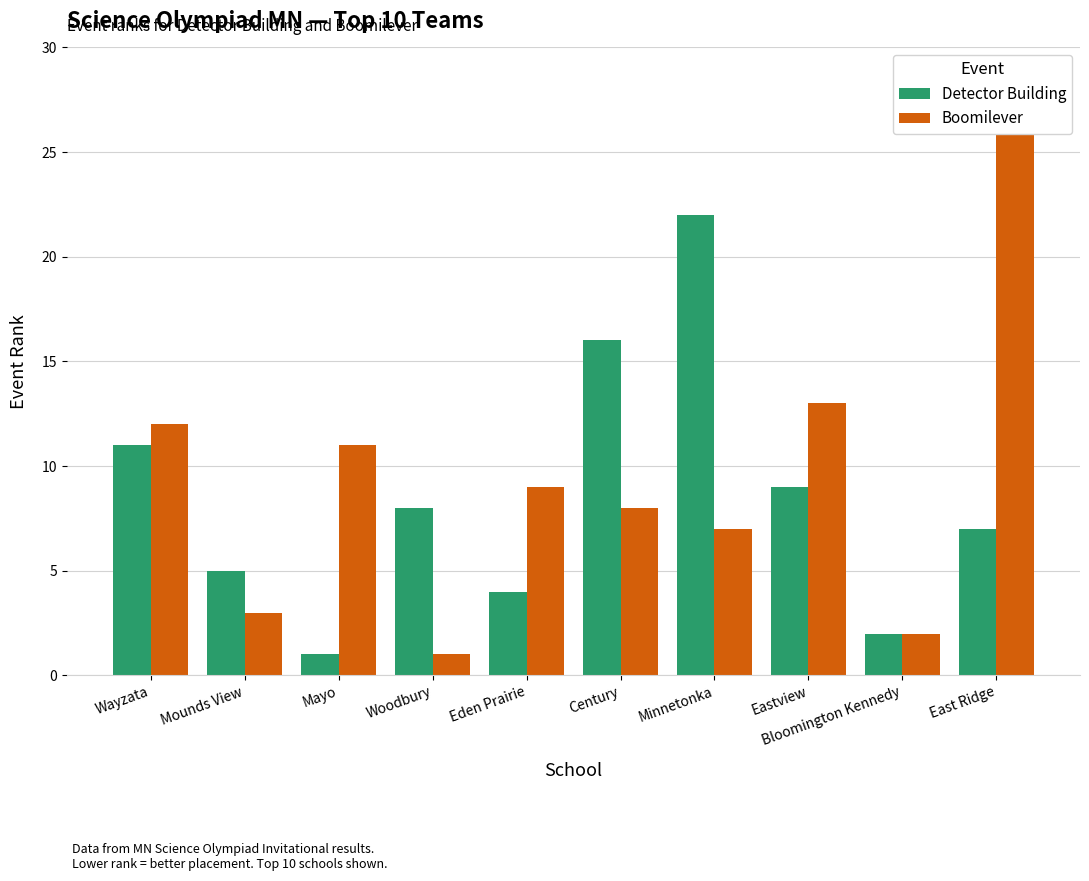

What is the difference between the maximum and minimum values in the Boomilever series?

25